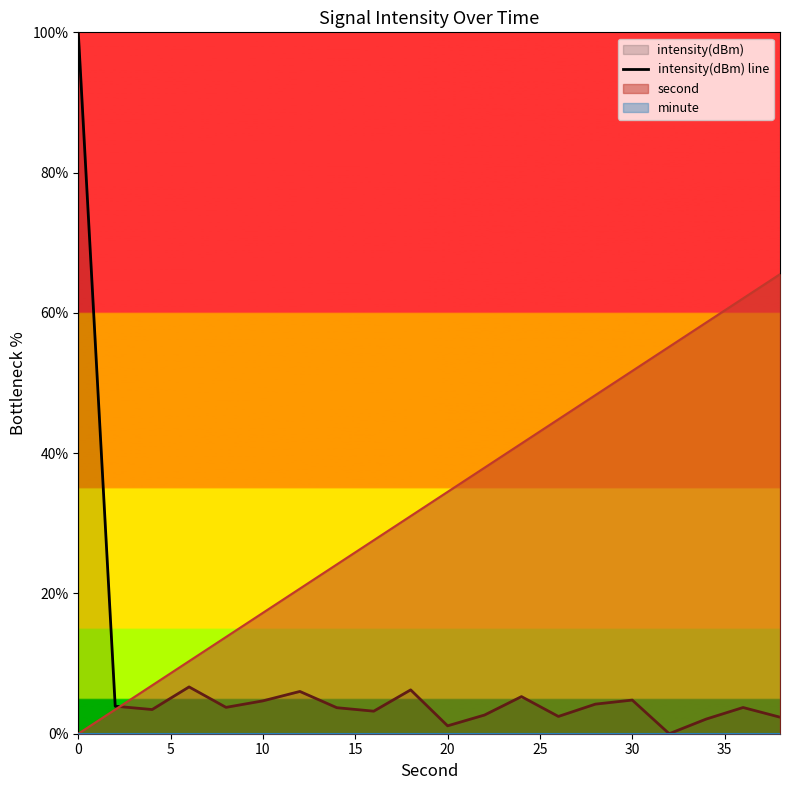

What is the value of the 13th point from the left?

5.3